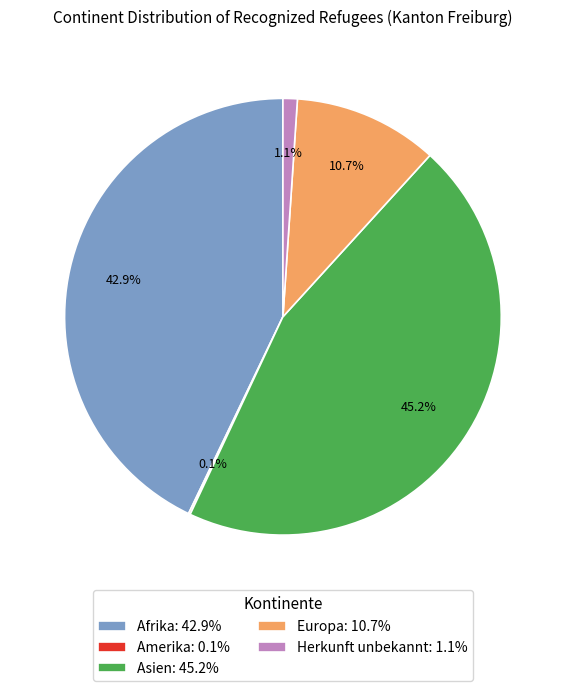

To the nearest percent, what is the average slice percentage?

20%